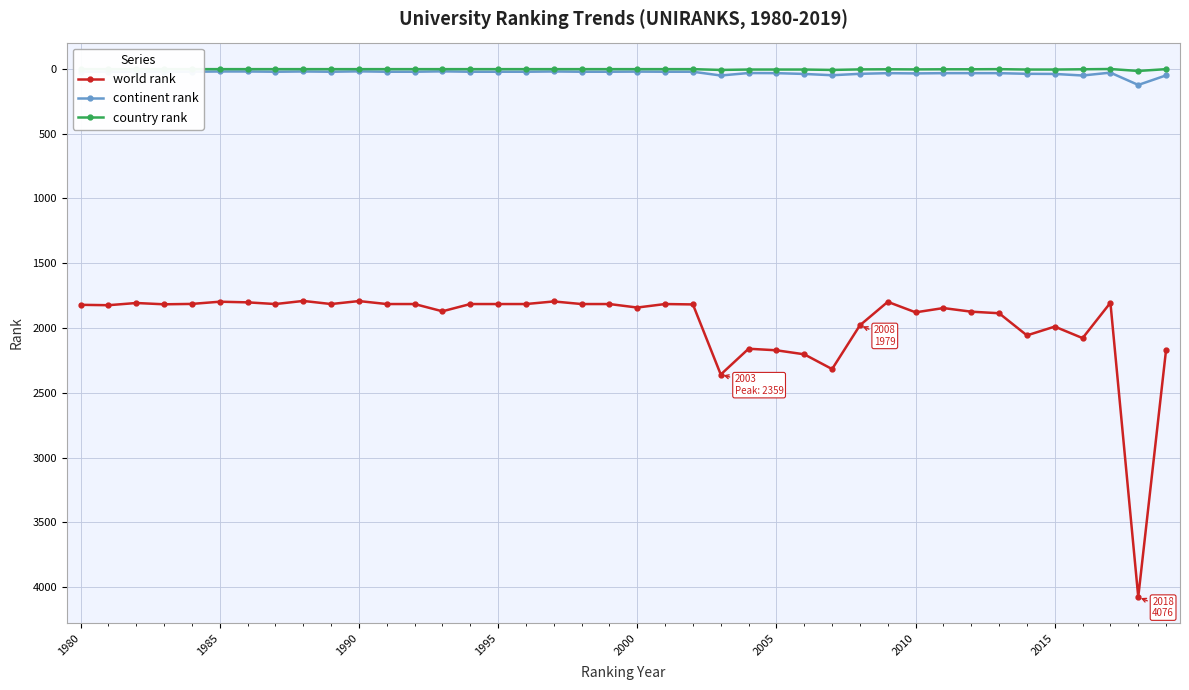

How many distinct data groups are displayed?

3